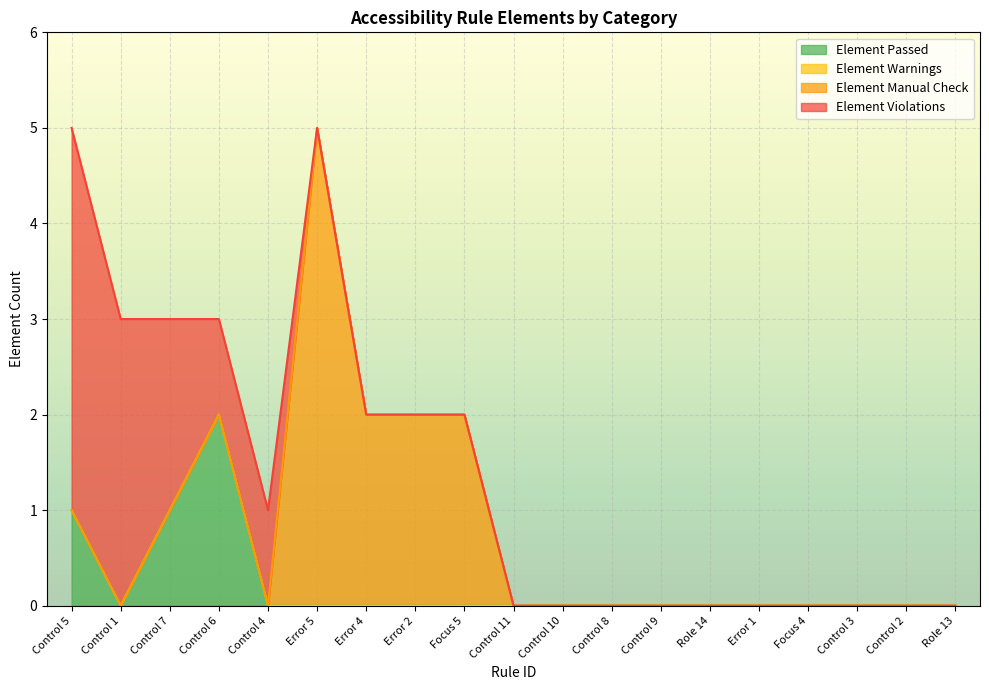

True or false: Element Manual Check and Element Passed cross at least once.

False